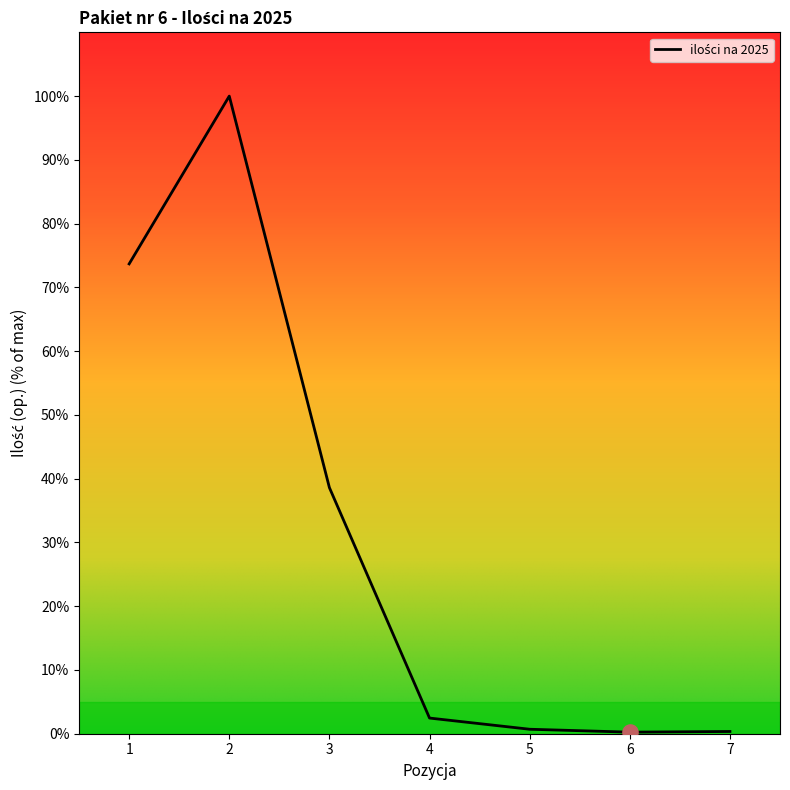

What is the change in value from 4 to 5?

-1.8